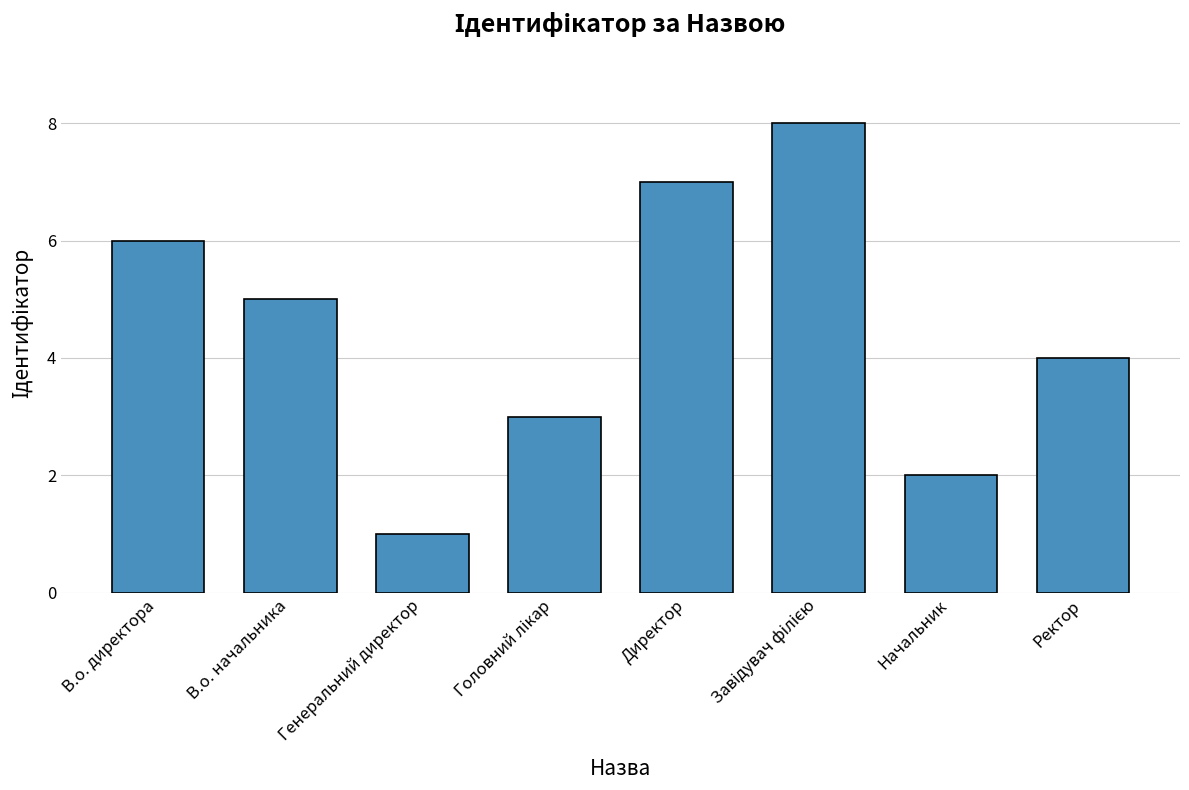

Which has a higher value, В.о. начальника or В.о. директора?

В.о. директора